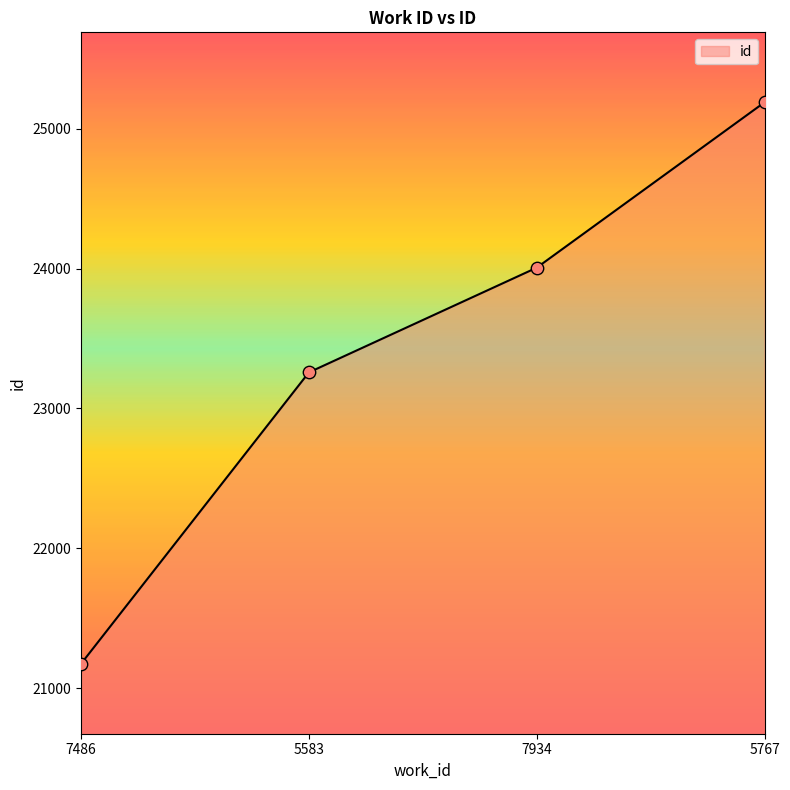

Approximately how many times larger is the value at 7934 compared to 5767?

1.0